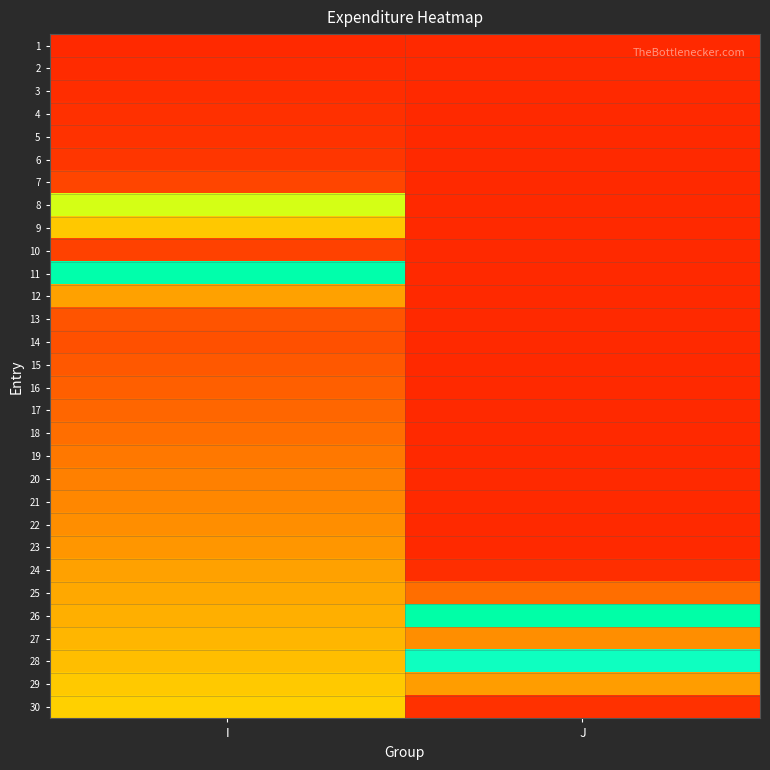

Reading left to right, extract all data points from this chart.

1: I=0.2	J=0.1
2: I=0.2	J=0.1
3: I=0.2	J=0.1
4: I=0.2	J=0.1
5: I=0.2	J=0.1
6: I=0.2	J=0.1
7: I=0.3	J=0.1
8: I=0.5	J=0.1
9: I=0.8	J=0.1
10: I=1.0	J=0.1
11: I=0.6	J=0.1
12: I=0.3	J=0.1
13: I=0.3	J=0.1
14: I=0.3	J=0.1
15: I=0.3	J=0.1
16: I=0.3	J=0.1
17: I=0.3	J=0.2
18: I=0.3	J=0.2
19: I=0.3	J=0.2
20: I=0.3	J=0.2
21: I=0.3	J=0.2
22: I=0.3	J=0.2
23: I=0.3	J=0.2
24: I=0.3	J=0.2
25: I=0.4	J=0.3
26: I=0.4	J=0.6
27: I=0.4	J=0.9
28: I=0.4	J=0.7
29: I=0.4	J=0.3
30: I=0.4	J=0.2